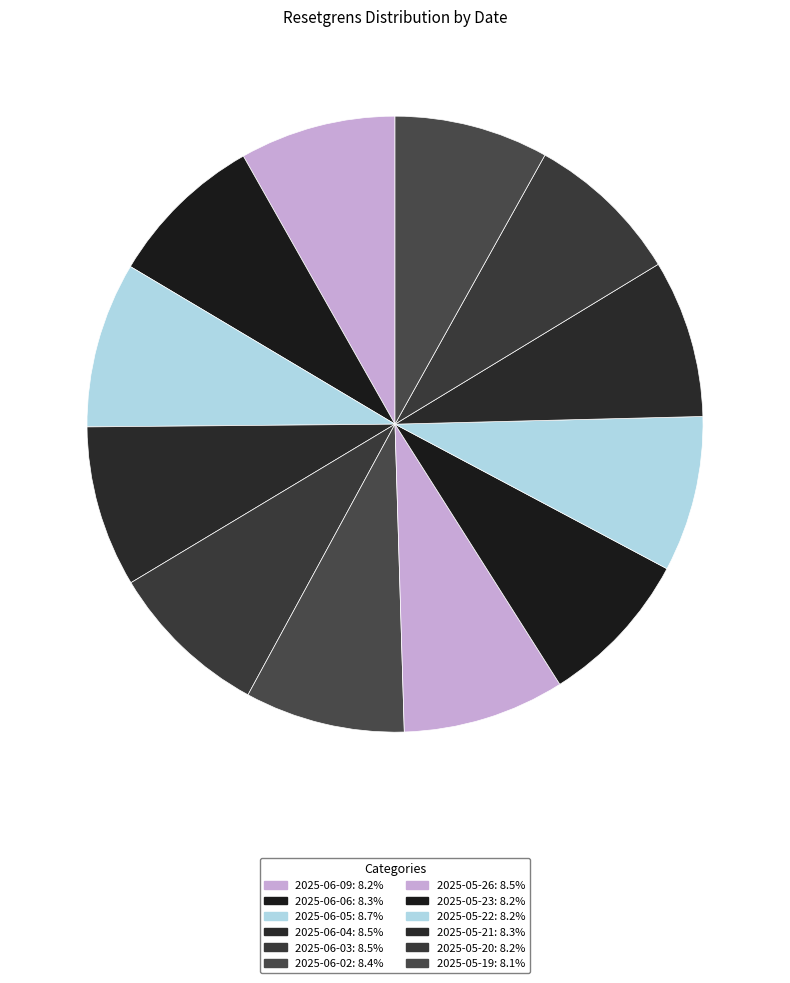

How many slices are in this pie chart?

12